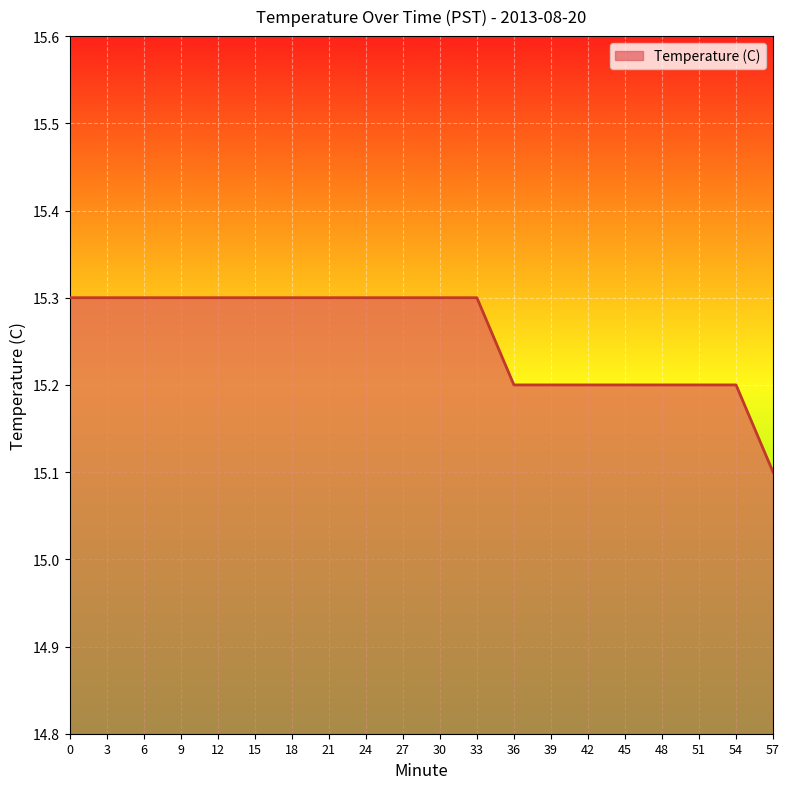

Which category has the lowest value across all series?

57